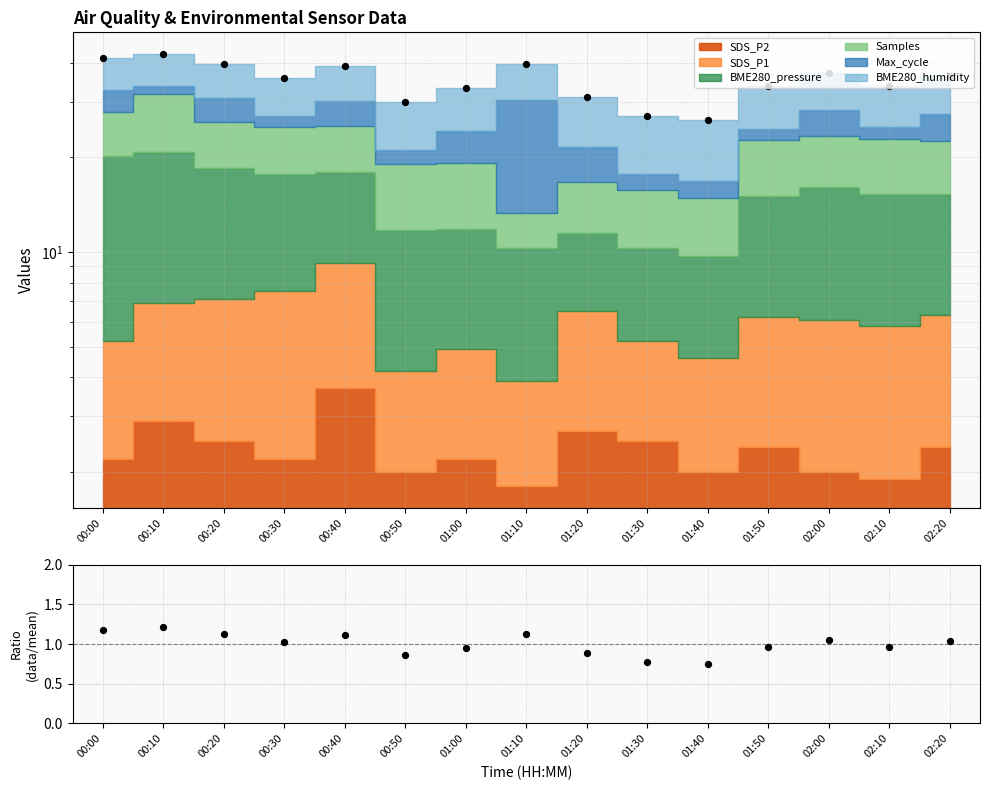

Between 01:30 and 01:20, which is larger?

01:20